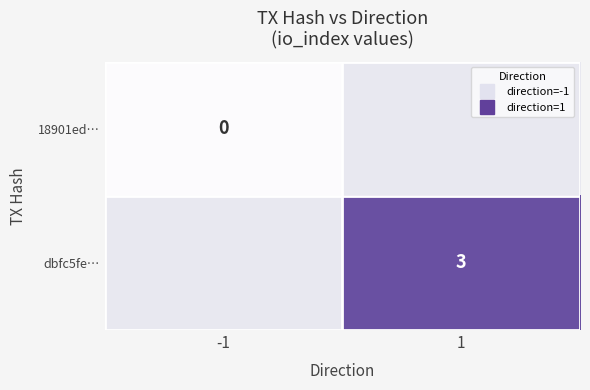

At which category does the chart reach its peak across all series?

1